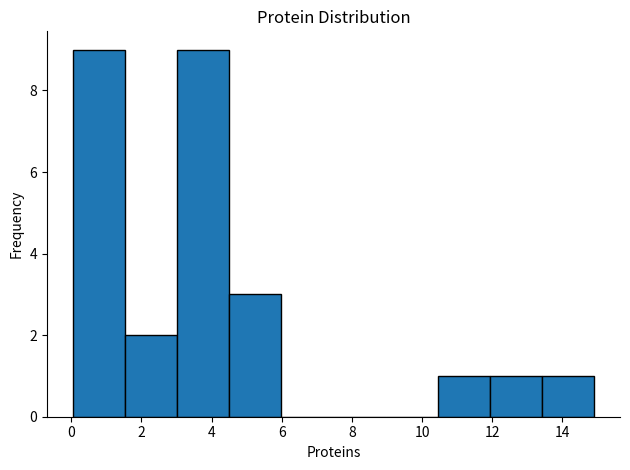

What is the height of the bar covering 10.4 to 12.0 on the x-axis? Neither the bar edges nor the heights are printed on the chart, so give them approximately, as read against the axes.

1